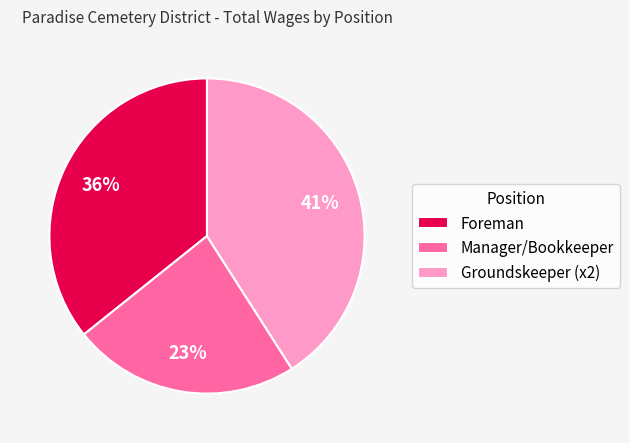

Combined, do Foreman and Groundskeeper (x2) account for over 50%?

Yes